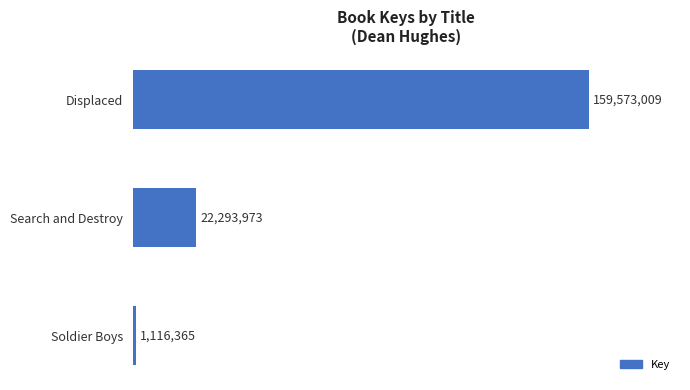

What is the change in value from Search and Destroy to Soldier Boys?

-21177608